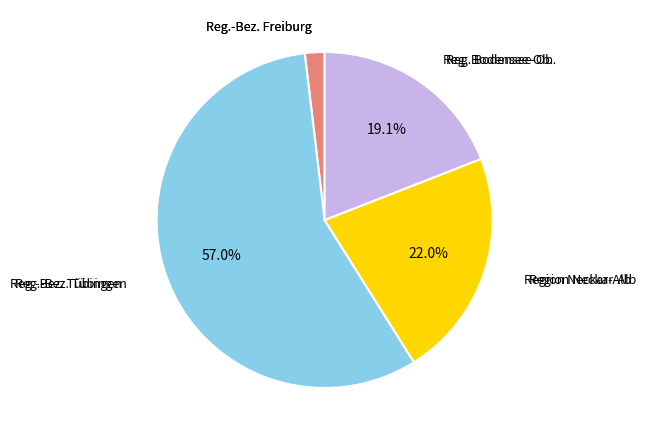

Is there a majority slice in this chart?

Yes